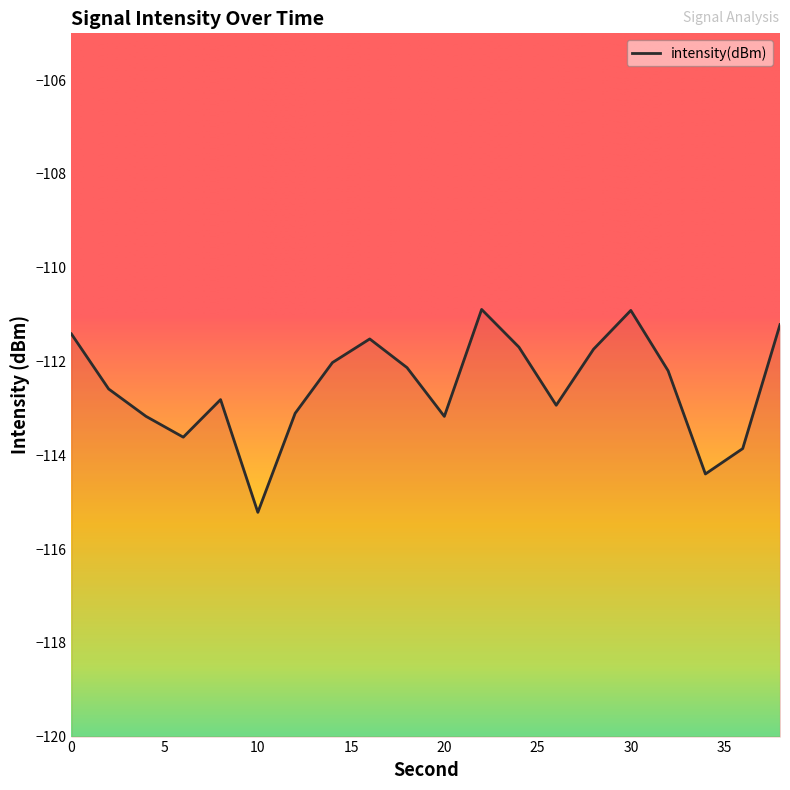

Count the number of values greater than -112.

7